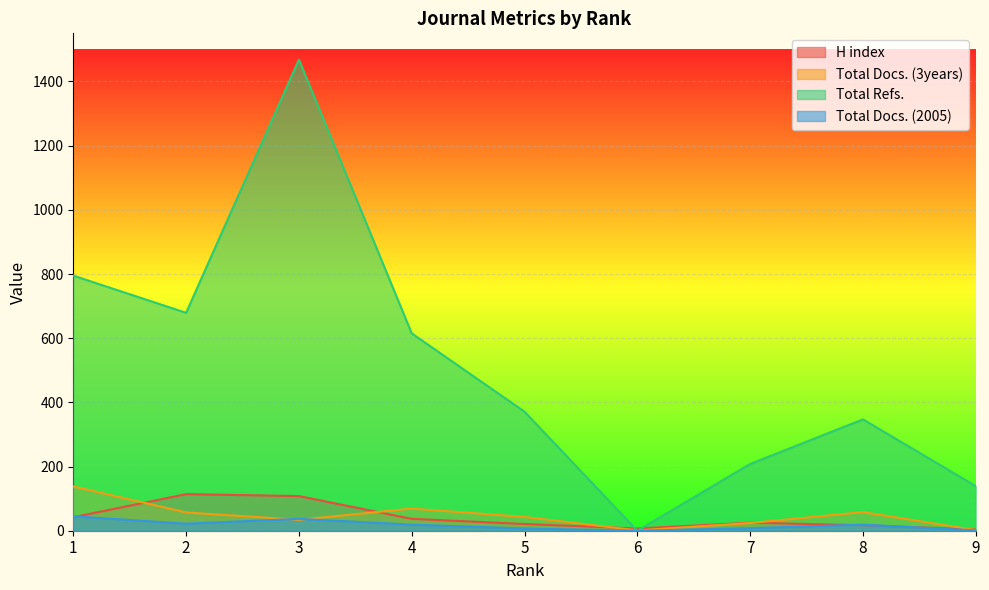

What are all the series names shown in the legend?

H index, Total Docs. (3years), Total Refs., Total Docs. (2005)